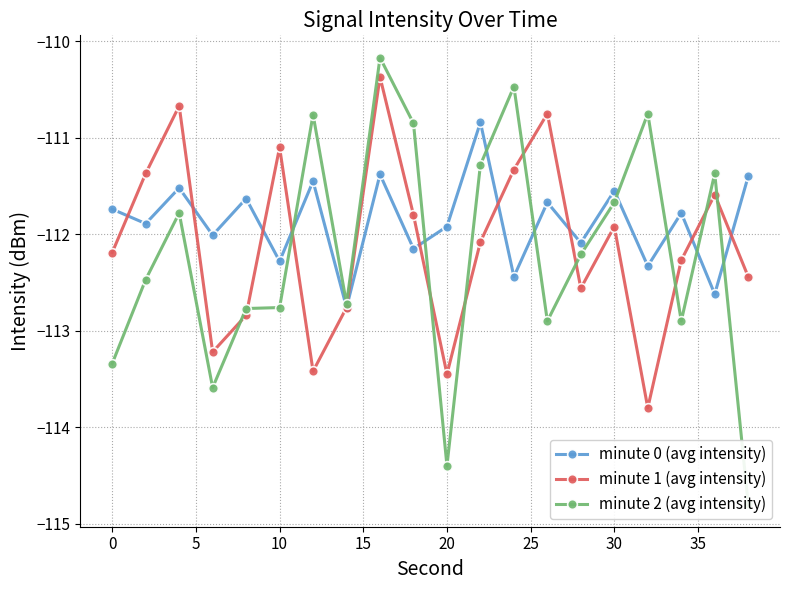

True or false: minute 1 (avg intensity) has more than 2 interior local peaks.

True